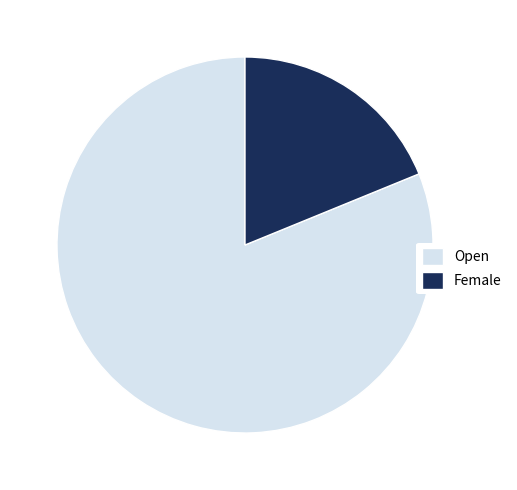

Combined, do Female and Open account for over 50%?

Yes